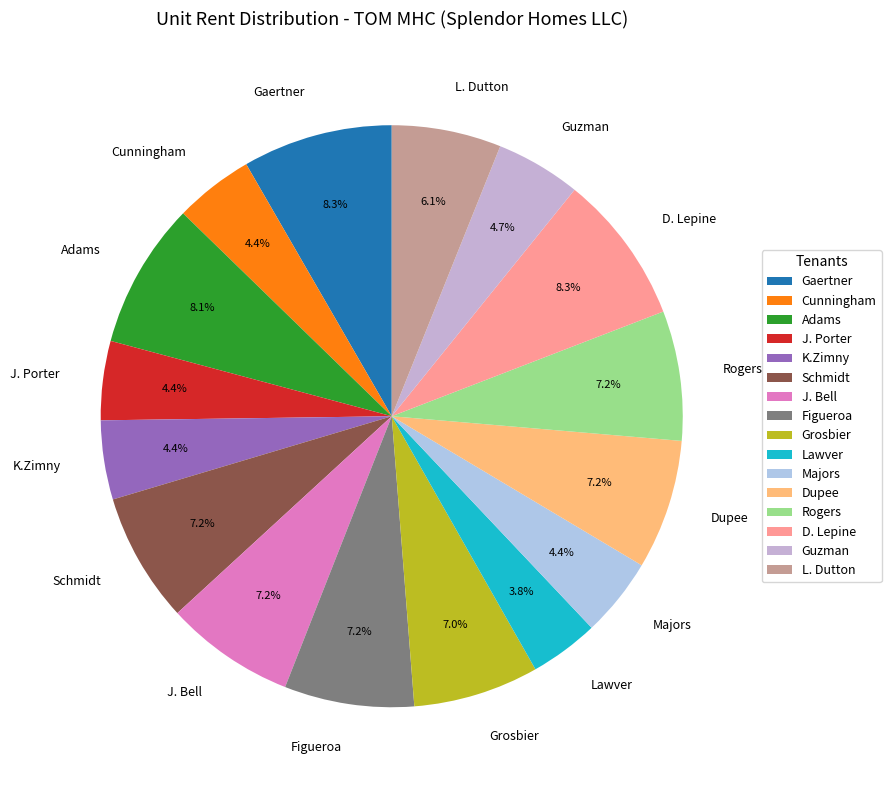

Count the number of slices in the pie.

16